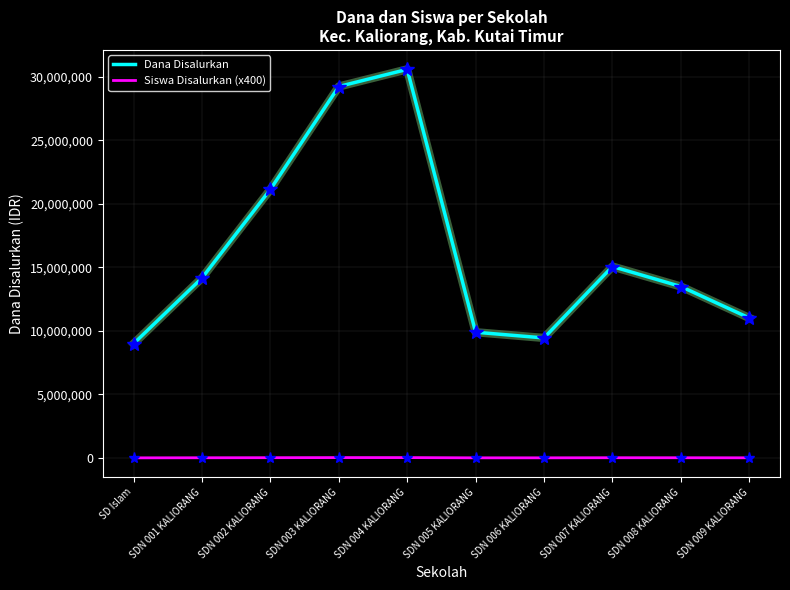

What is the maximum value for Dana Disalurkan?

30600000